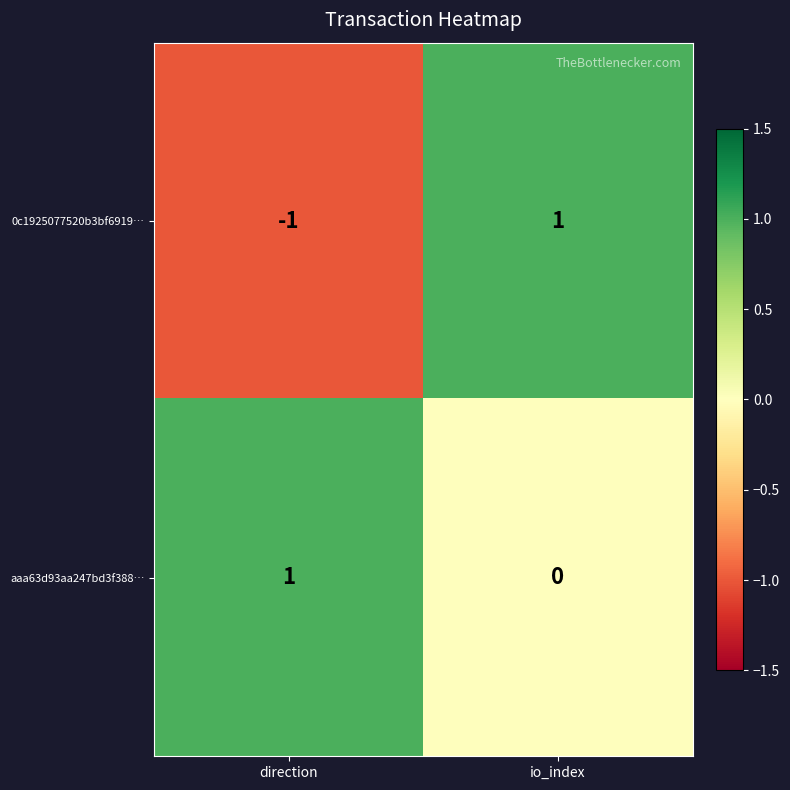

At how many categories does at least one series exceed 0?

2